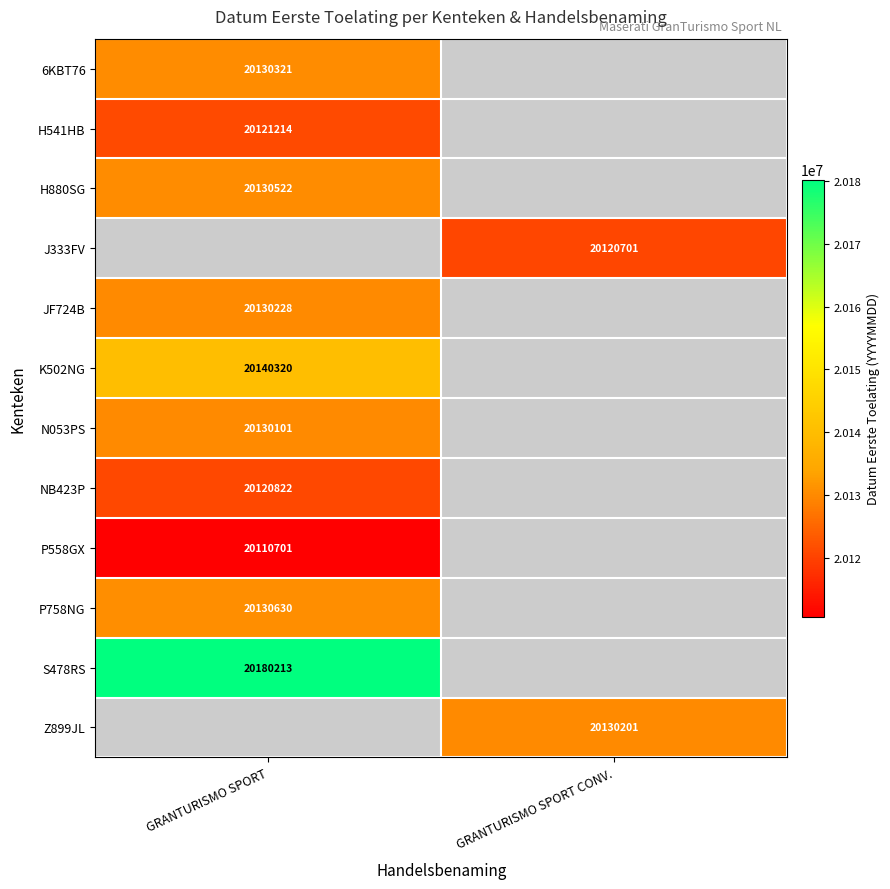

The value of P558GX at GRANTURISMO SPORT is 32880458. True or false?

False